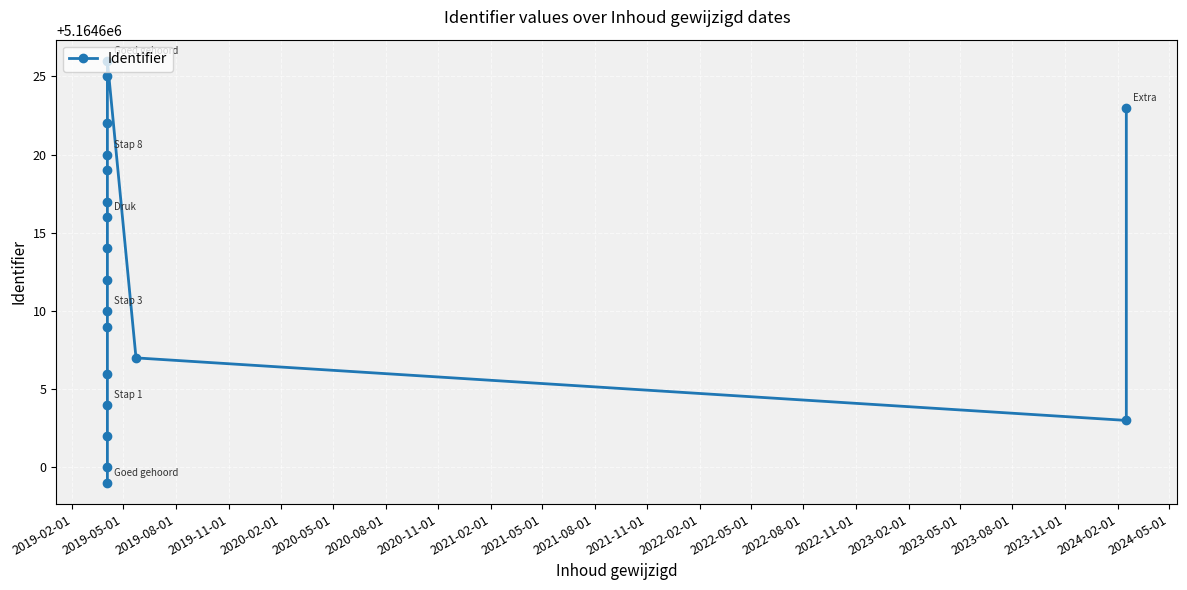

What is the difference between the maximum and minimum values?

27